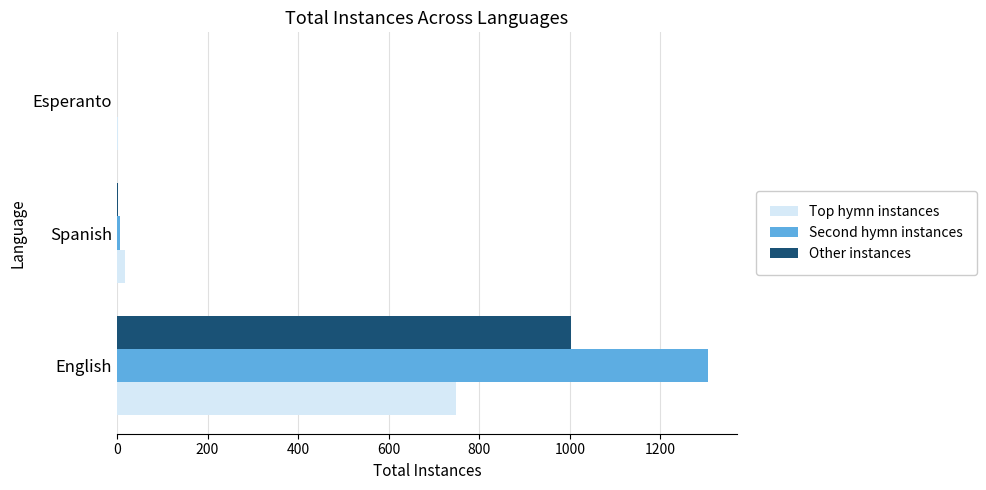

What is the sum of all Top hymn instances values?

769